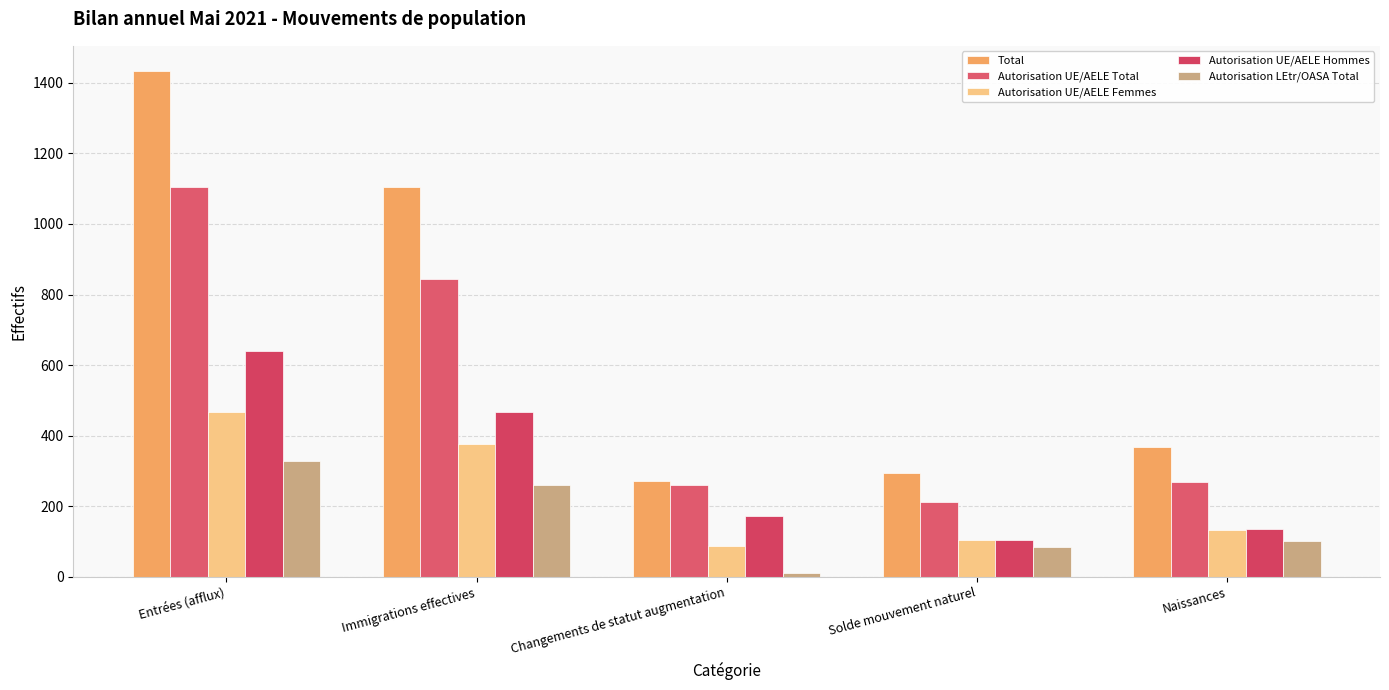

Is it true that Autorisation UE/AELE Femmes equals 230 at Entrées (afflux)?

False